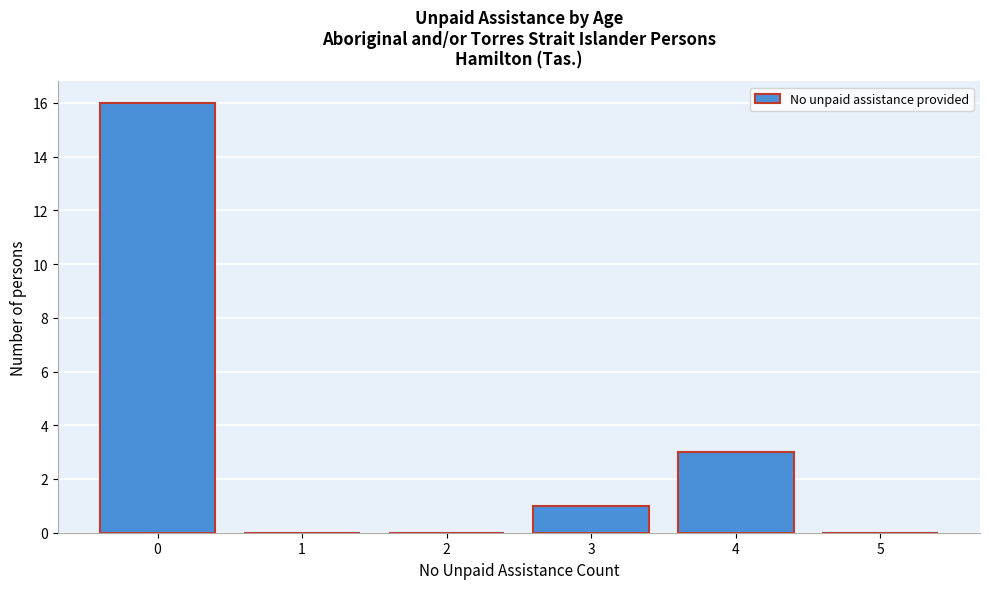

Reading left to right, extract all data points from this chart.

0=16	1=0	2=0	3=1	4=3	5=0